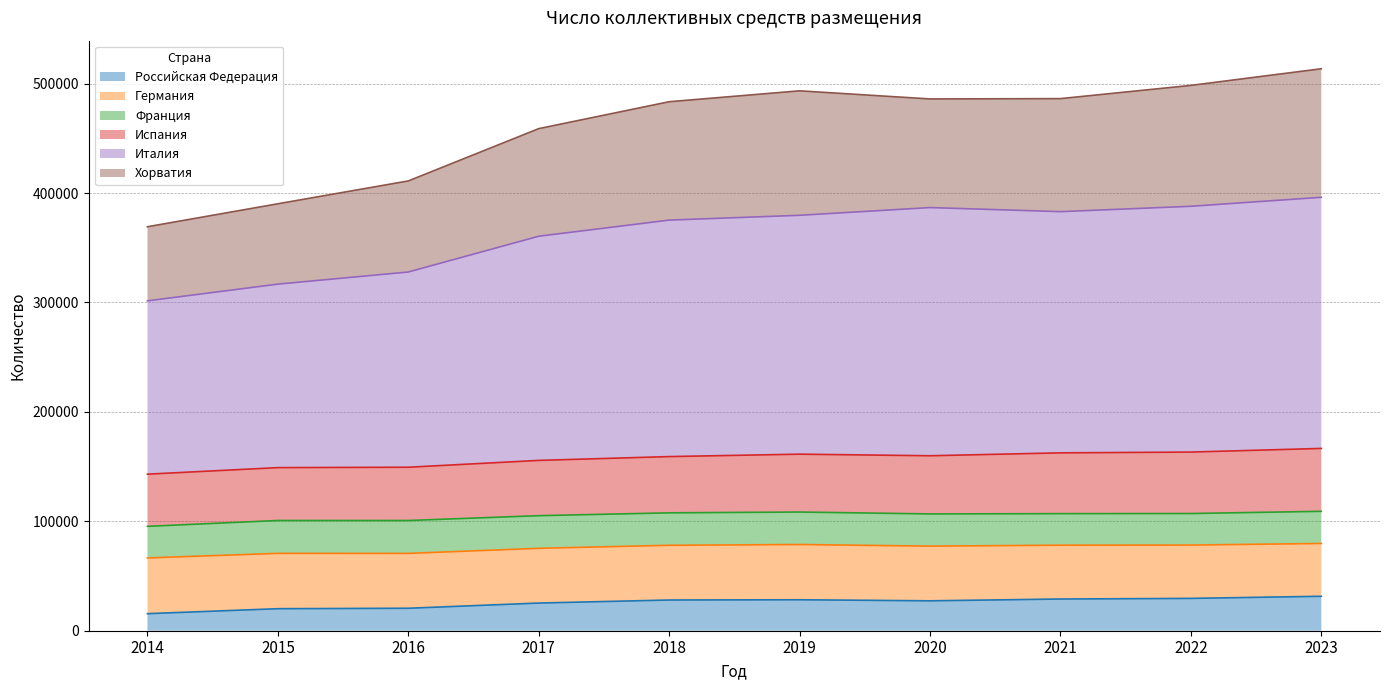

How many lines are shown in the chart?

6